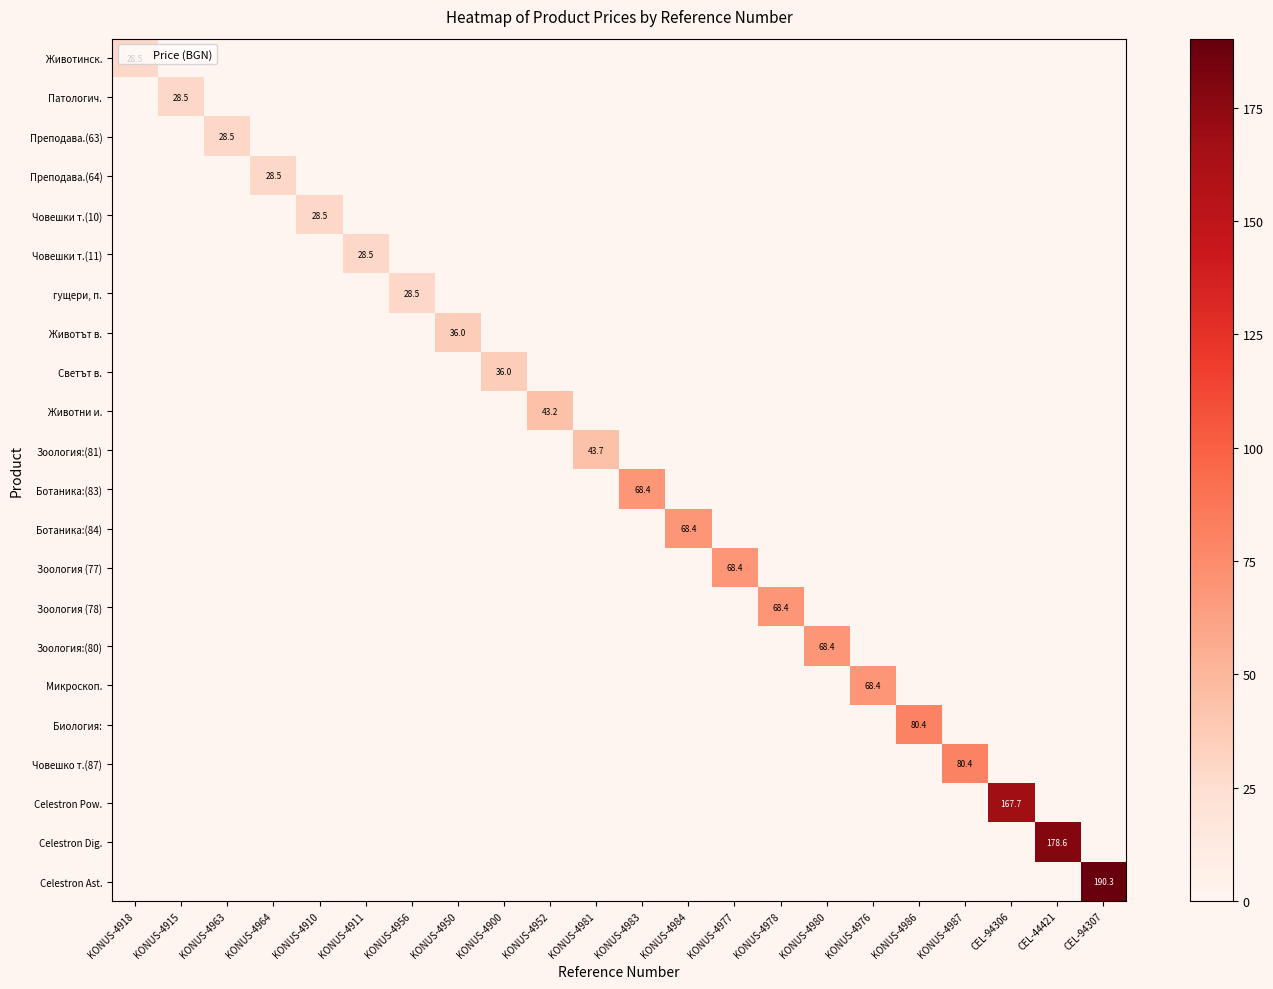

The Зоология (77) series shows 0.0 at CEL-94307. True or false?

True